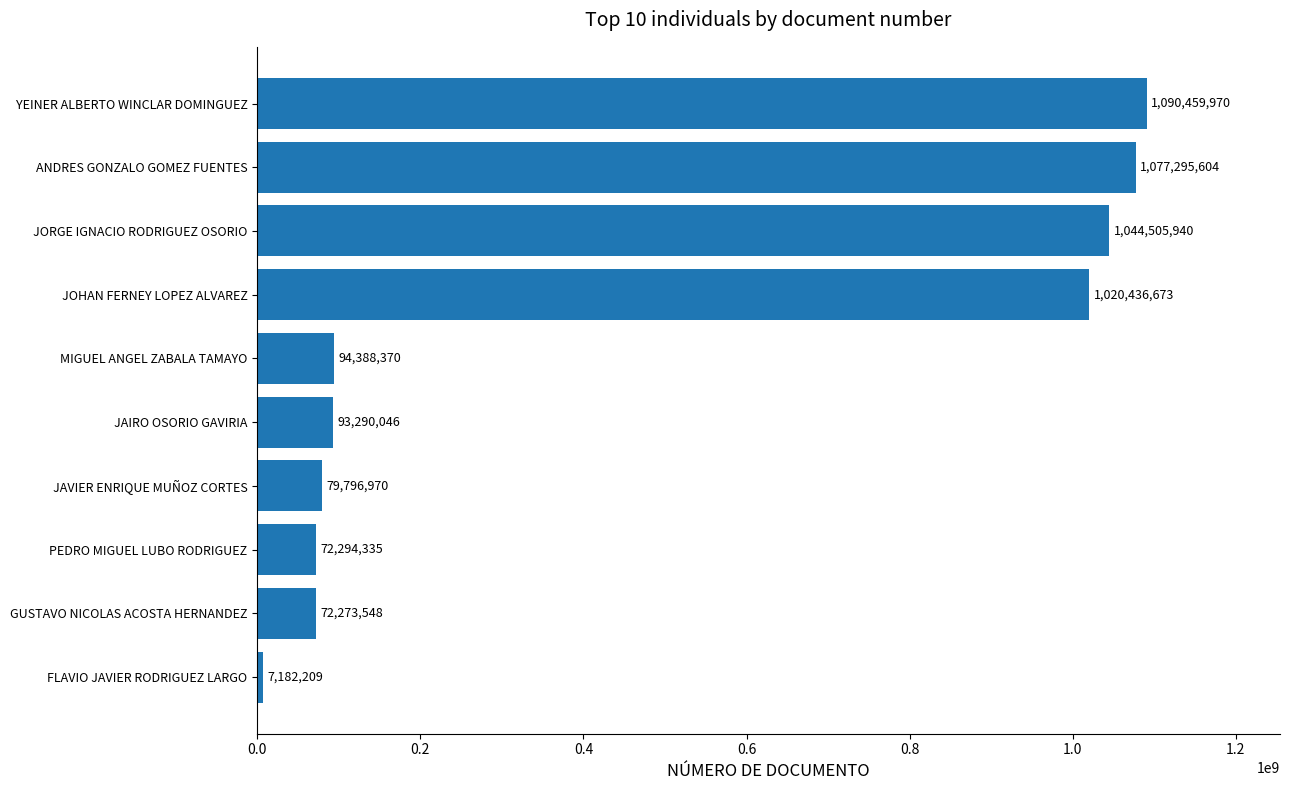

Which has a higher value, FLAVIO JAVIER RODRIGUEZ LARGO or JORGE IGNACIO RODRIGUEZ OSORIO?

JORGE IGNACIO RODRIGUEZ OSORIO